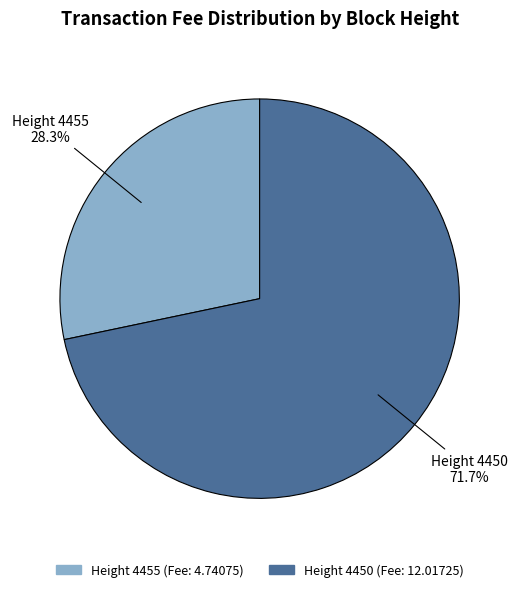

To the nearest percent, what is the average slice percentage?

50%